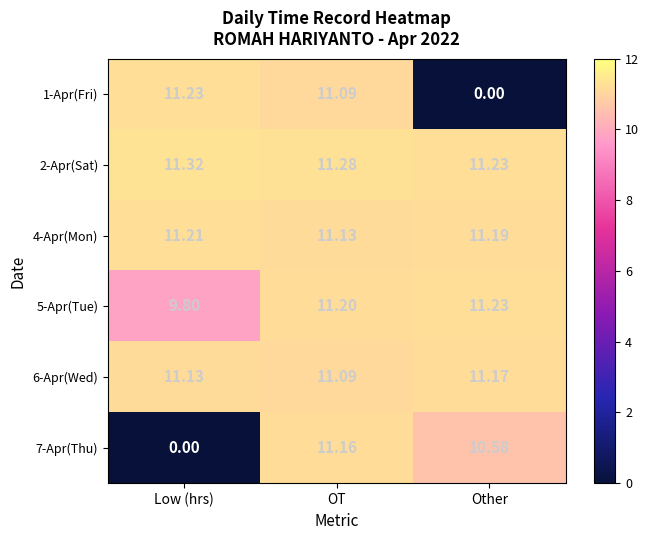

List the labels in order of 6-Apr(Wed) value, largest first.

Other, Low (hrs), OT